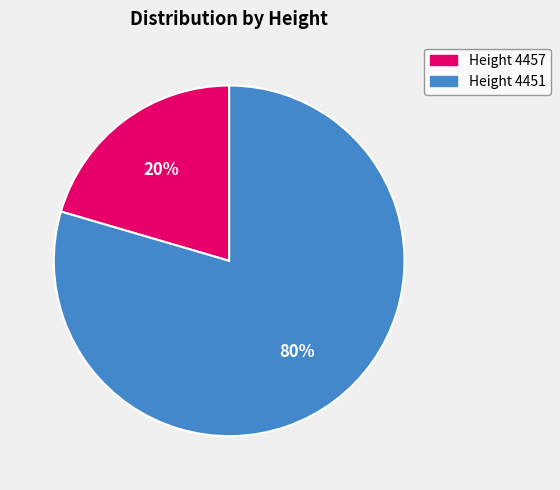

Is the sum of Height 4451 and Height 4457 greater than half?

Yes